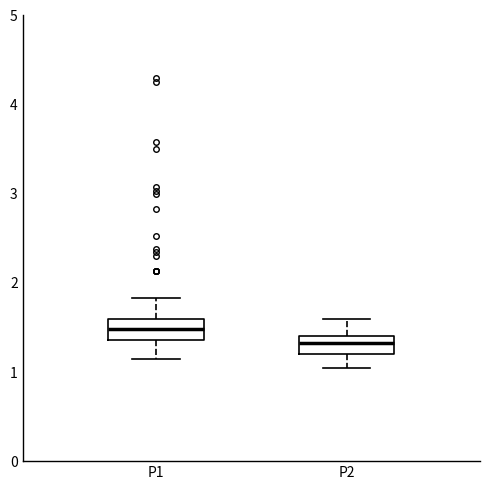

Where is the upper edge of the box for P2 on the y-axis? The values are not printed on the chart, so give them approximately, as read against the axis.

1.4